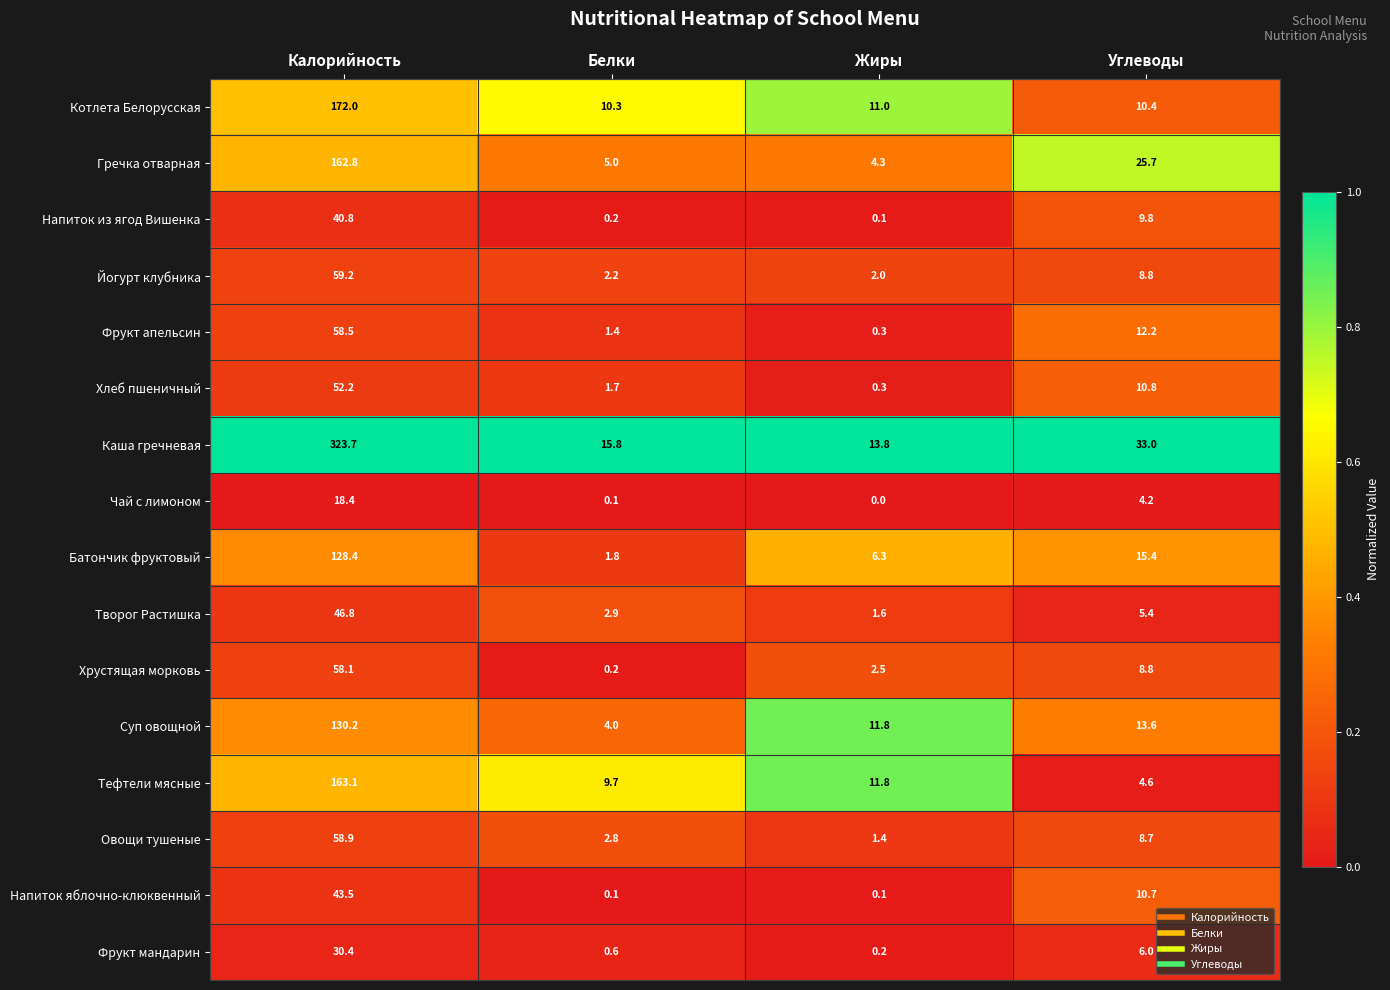

What is the total value across all series at Калорийность?

1547.0